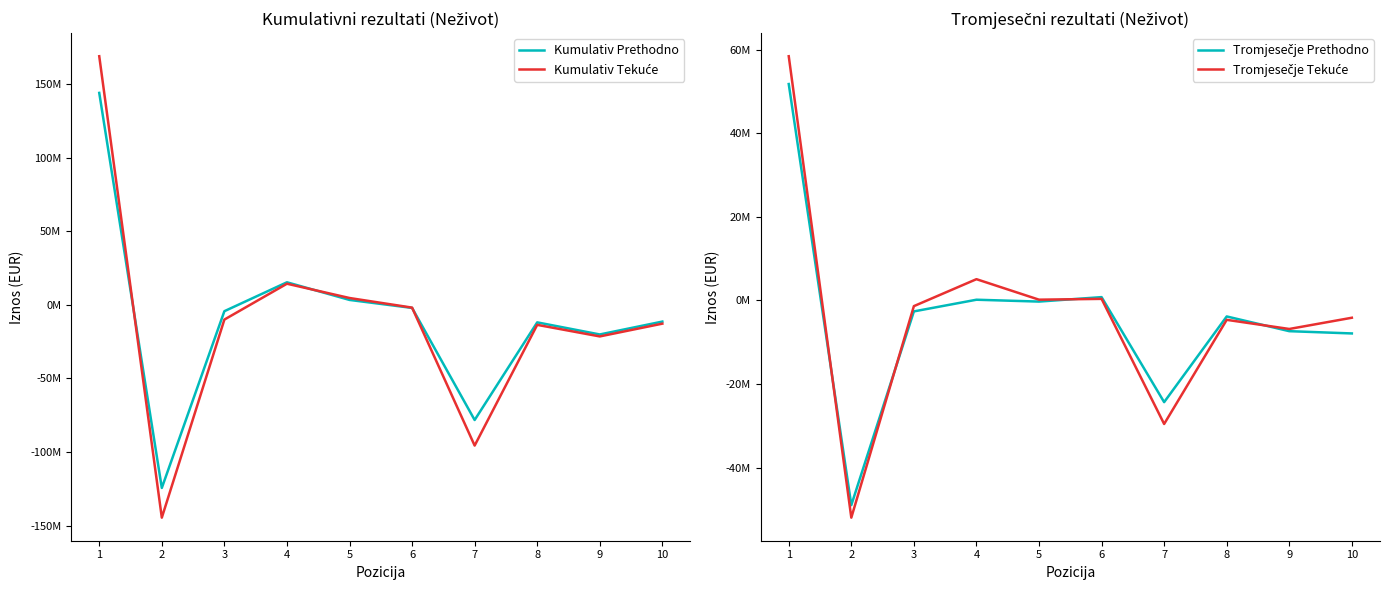

What is the maximum value for Kumulativ Tekuće?

168997754